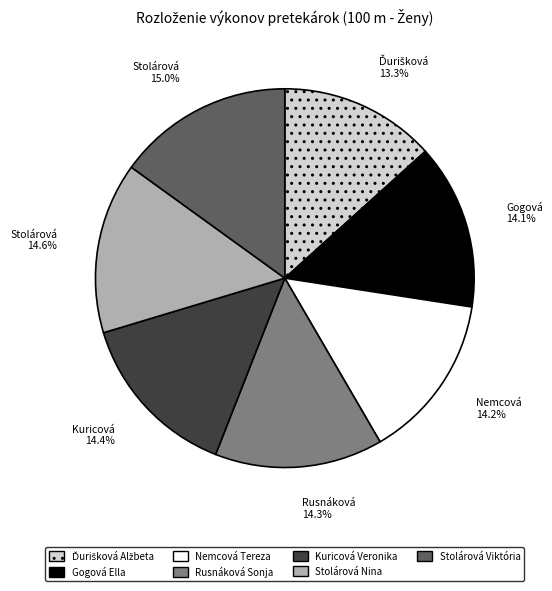

Approximately how many times larger is the value at Kuricová Veronika compared to Nemcová Tereza?

1.0